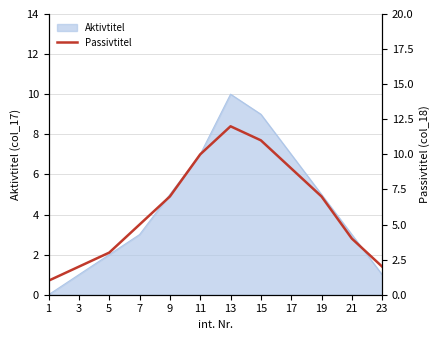

True or false: Aktivtitel has a value of 5 at 9.

True